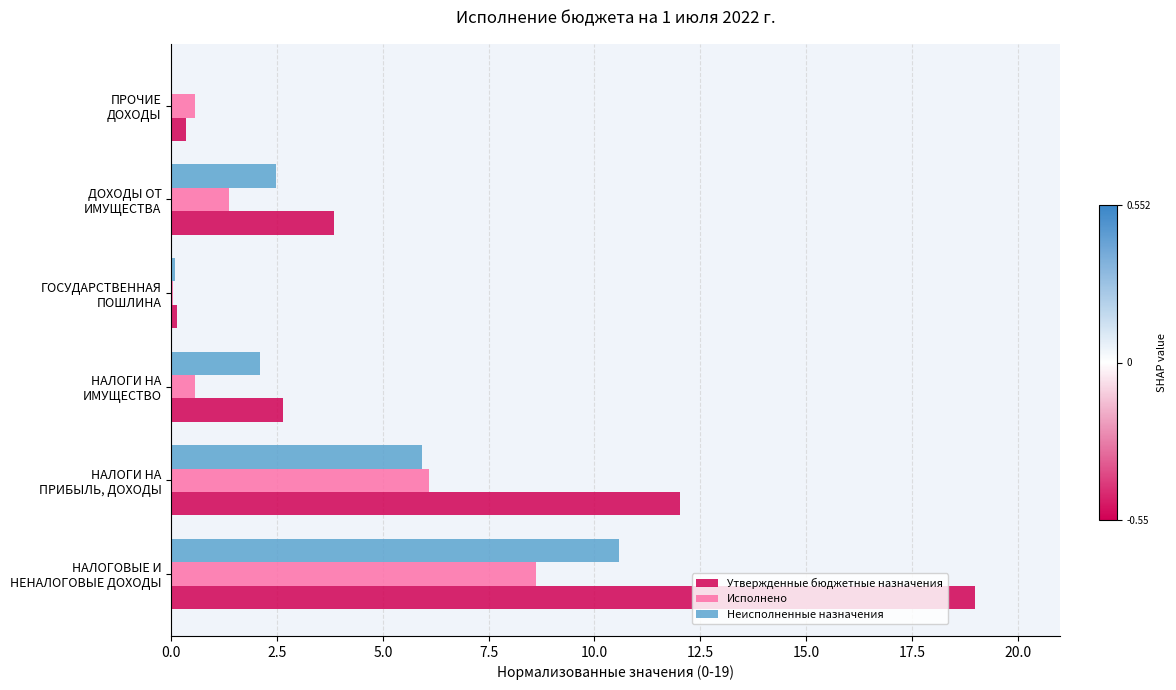

What is the highest value of the Неисполненные назначения series?

10.6